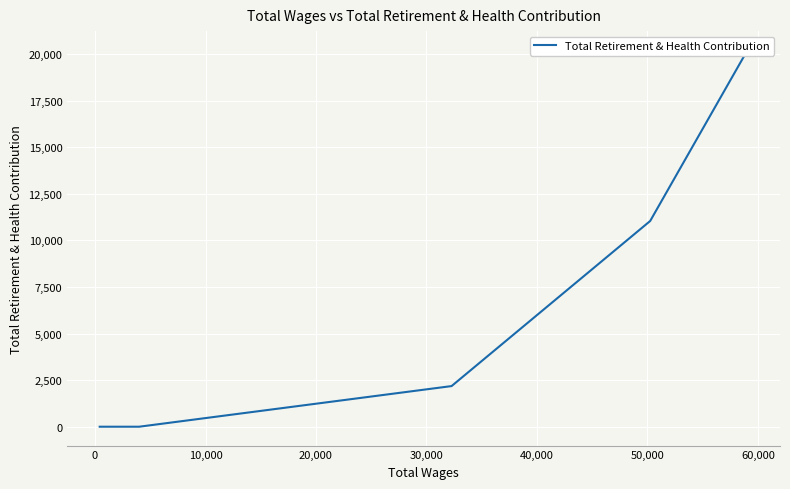

True or false: the data has more than 1 interior local peaks.

False